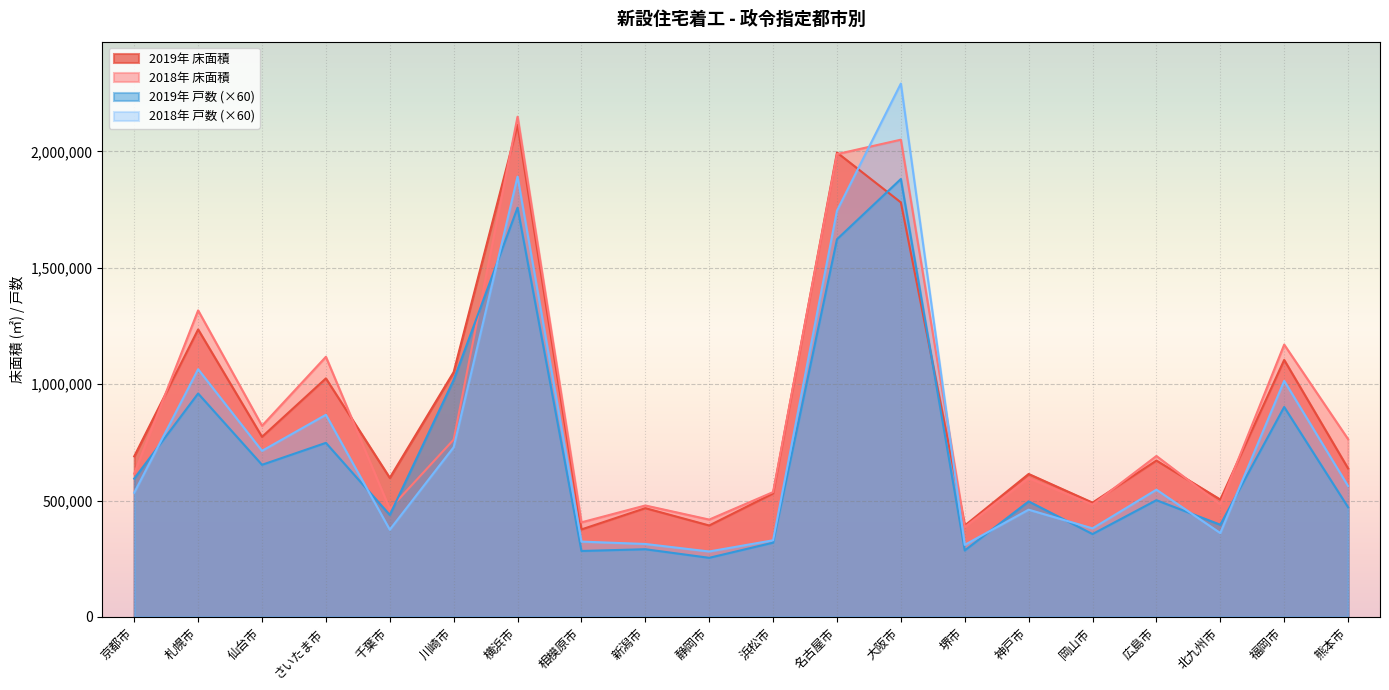

Where does the 2018年 床面積 series first go above 691462?

札幌市